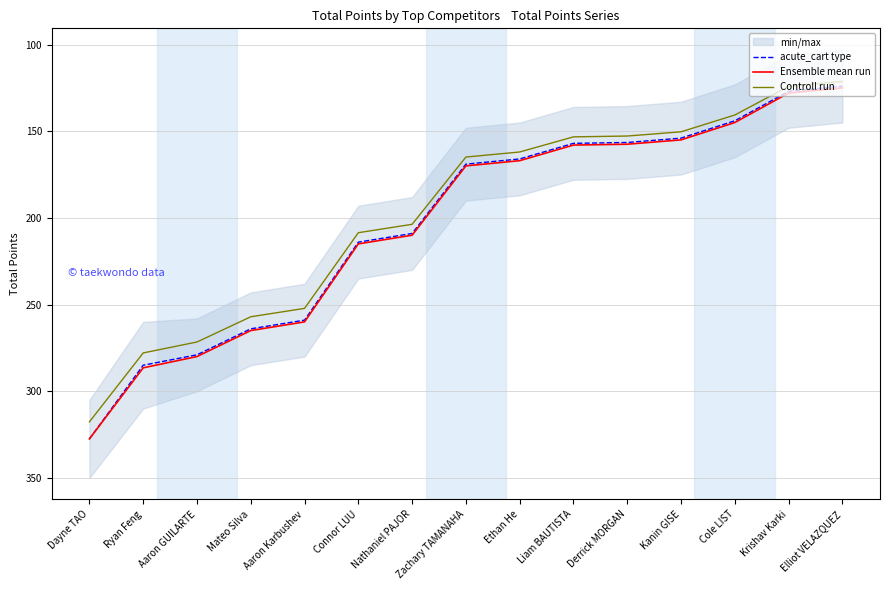

Which series changed the most between Zachary TAMANAHA and Liam BAUTISTA?

acute_cart type